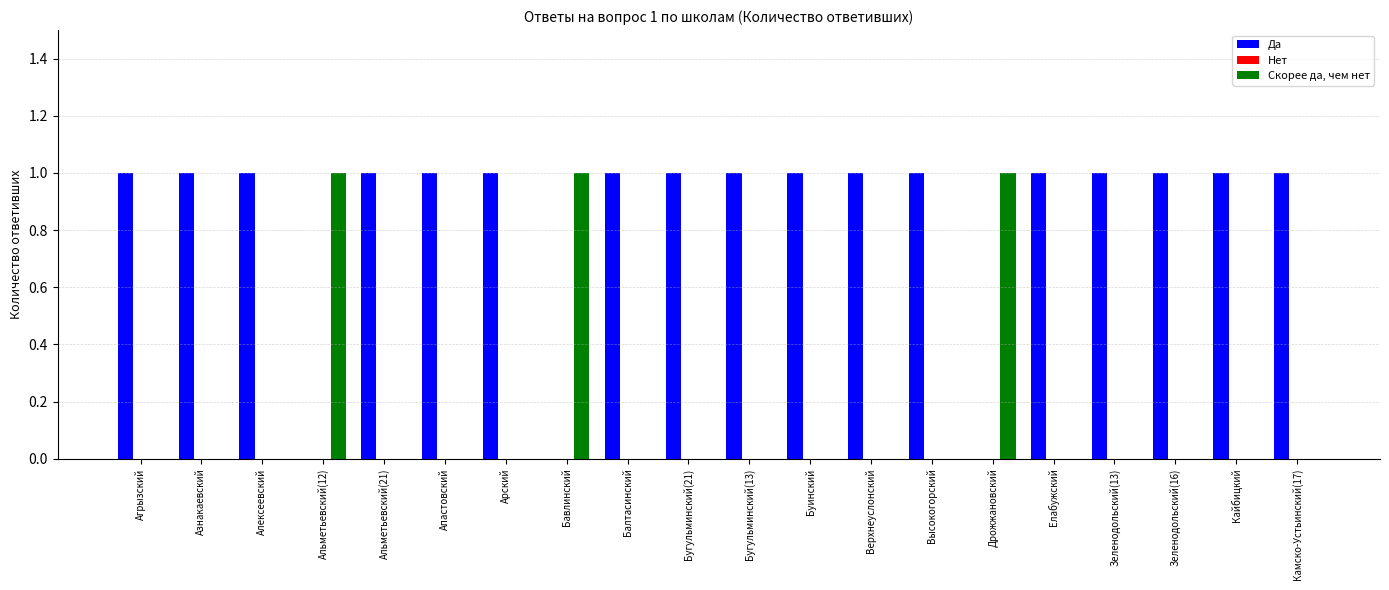

What value does the Да series have at Агрызский?

1